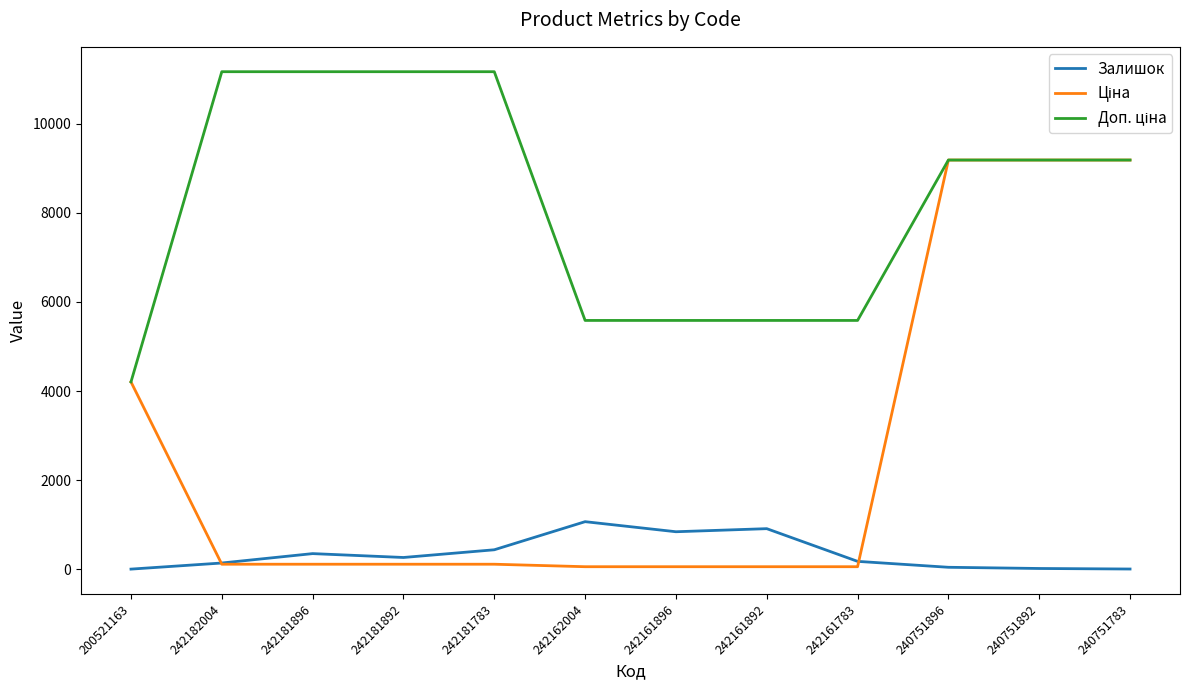

The Залишок series shows 263.0 at 242181892. True or false?

True